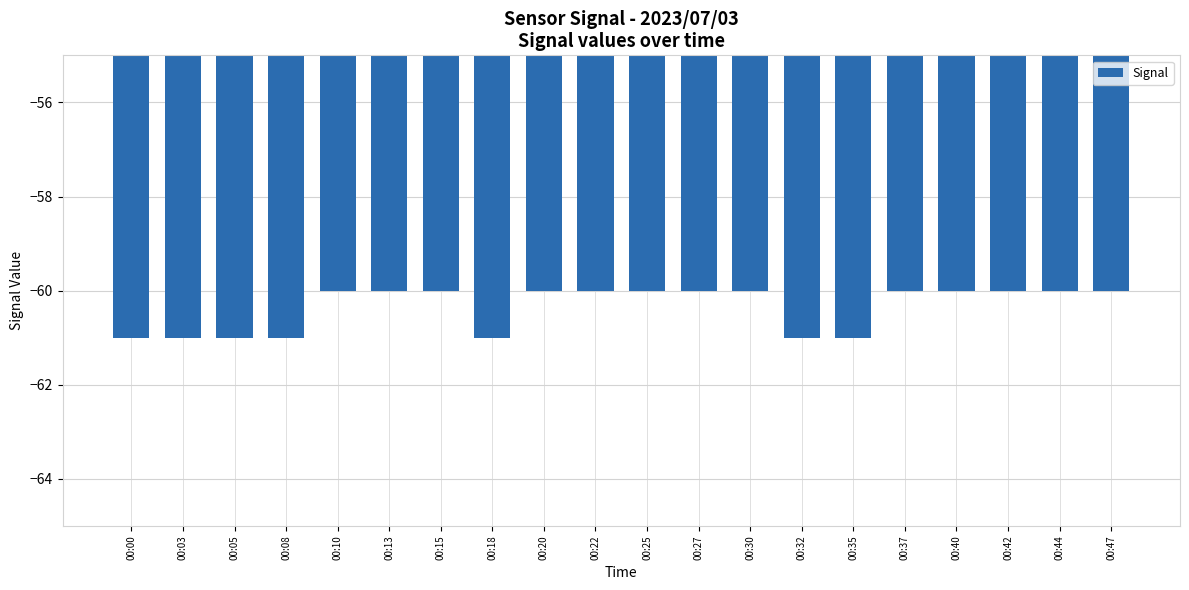

How many values are between -61 and -60?

20